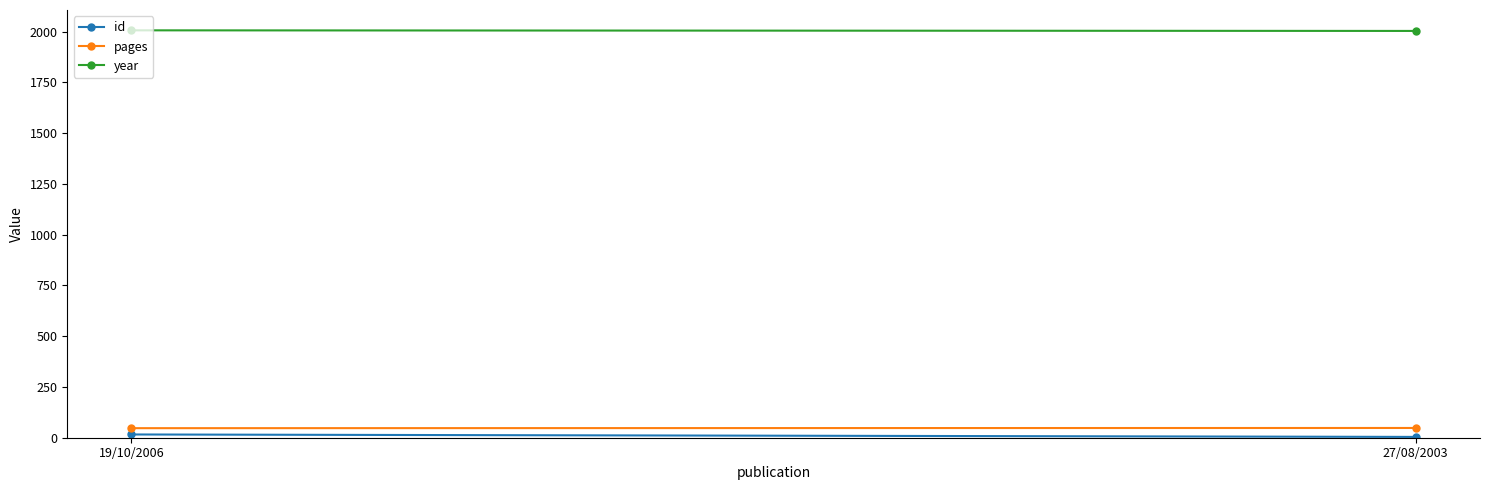

Which has a higher value, 27/08/2003 or 19/10/2006?

19/10/2006